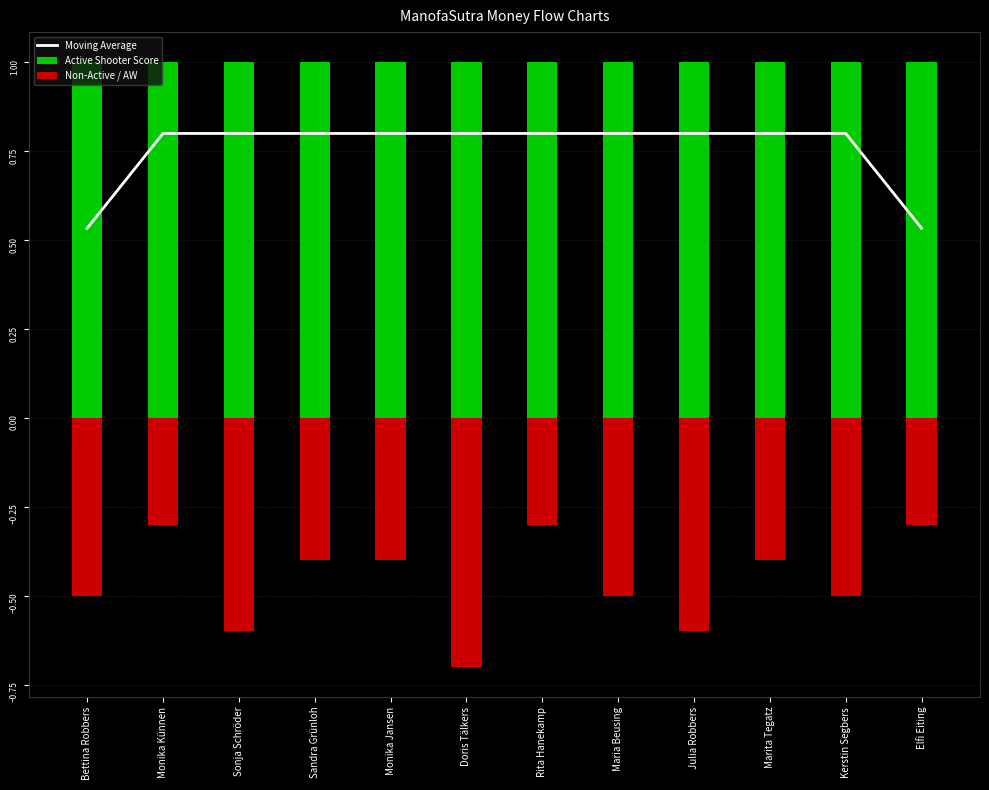

Is the value of Non-Active / AW at Julia Robbers greater than the value of Moving Average at Marita Tegatz?

No